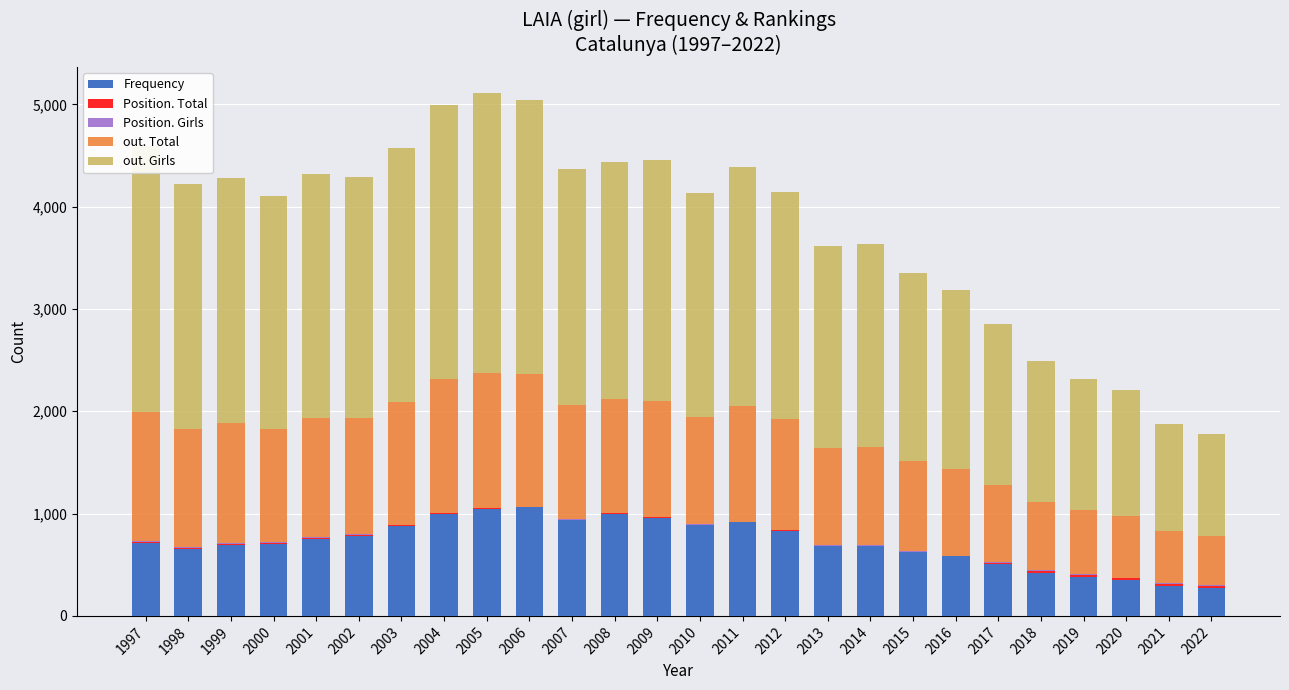

What is the sum of all Frequency values?

18595